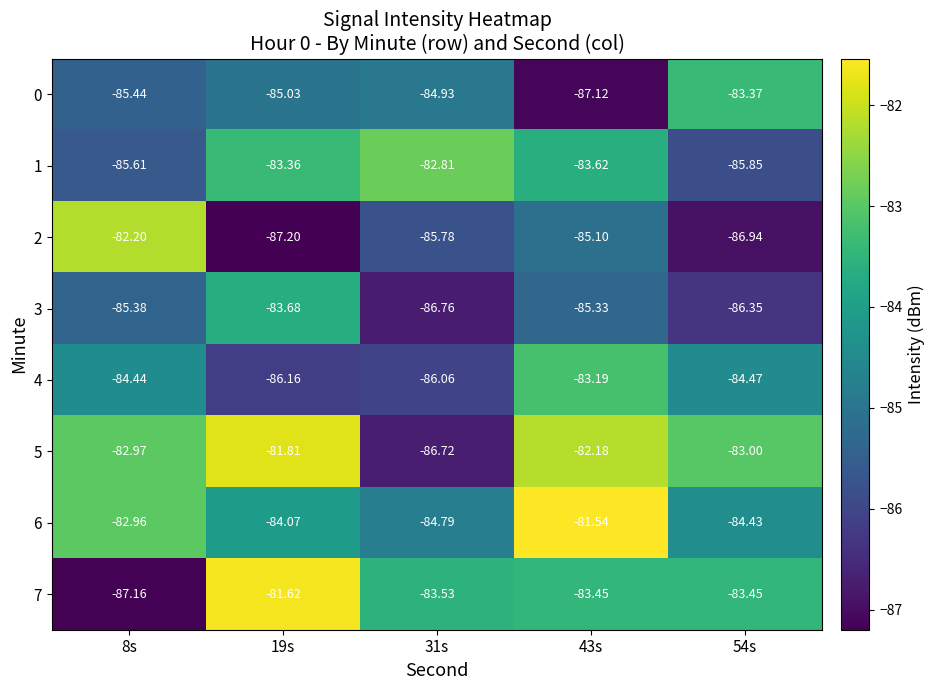

Is the value of 4 at 31s greater than the value of 1 at 43s?

No